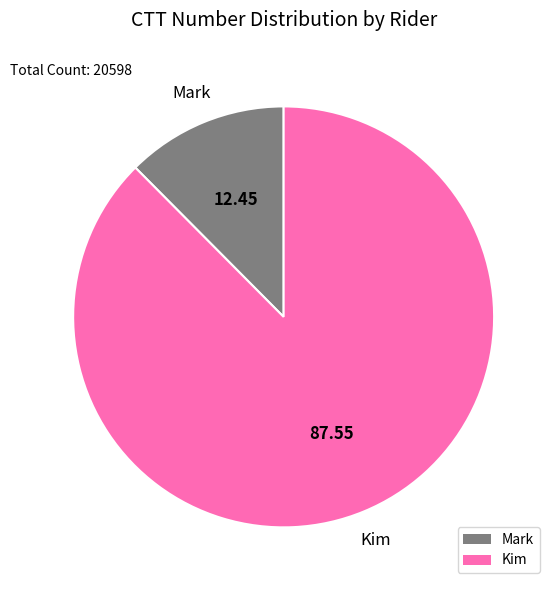

Which category has the smallest portion of the pie?

Mark